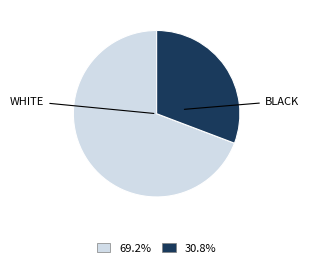

Is there any slice that represents more than half of the pie?

Yes